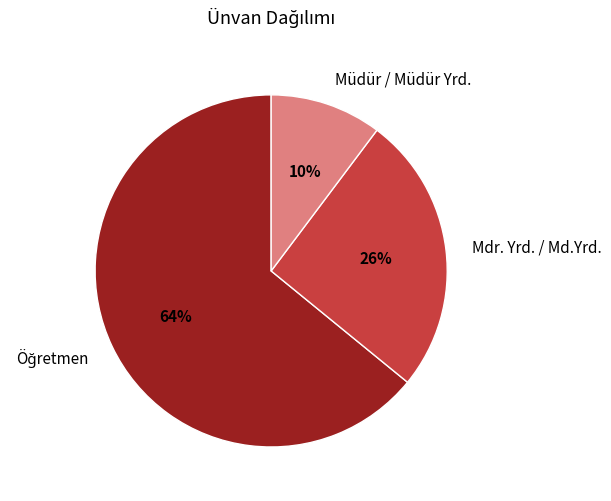

To the nearest percent, what portion does Mdr. Yrd. / Md.Yrd. represent?

26%